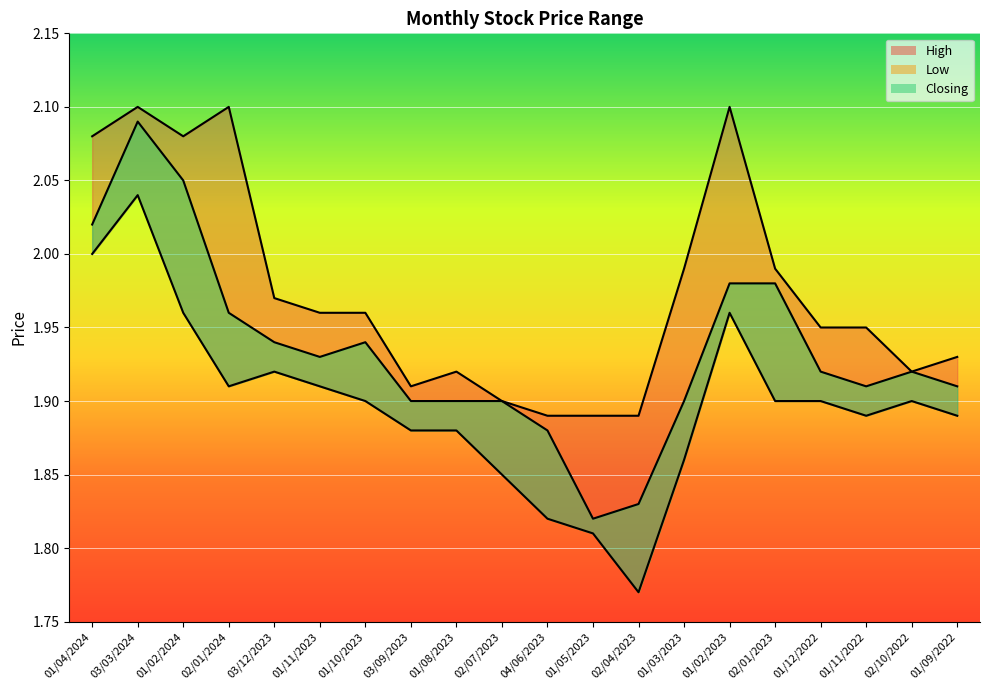

True or false: Closing and High cross at least once.

False